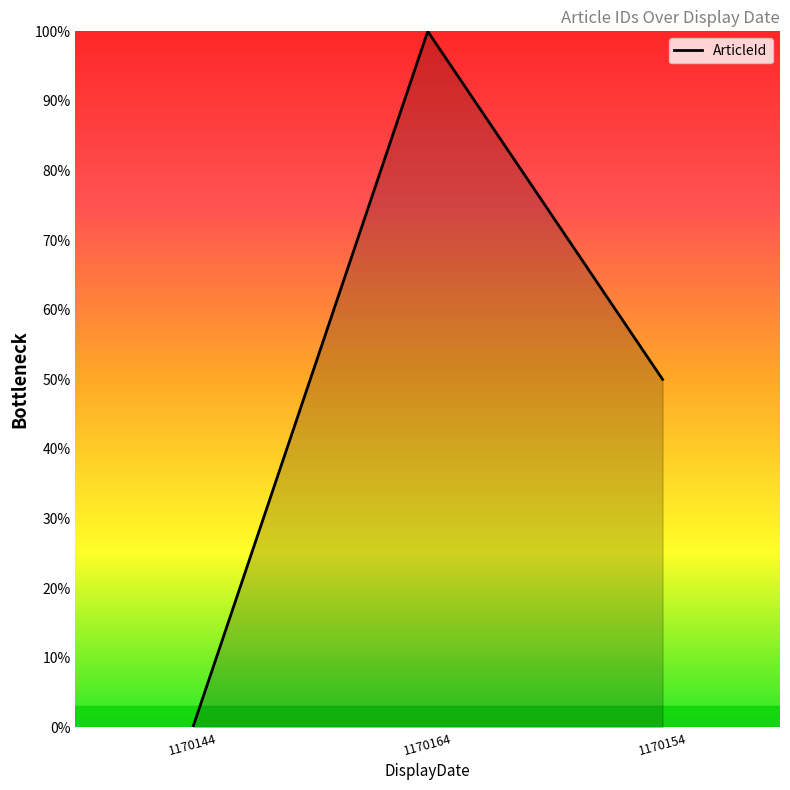

What is the average value?

50